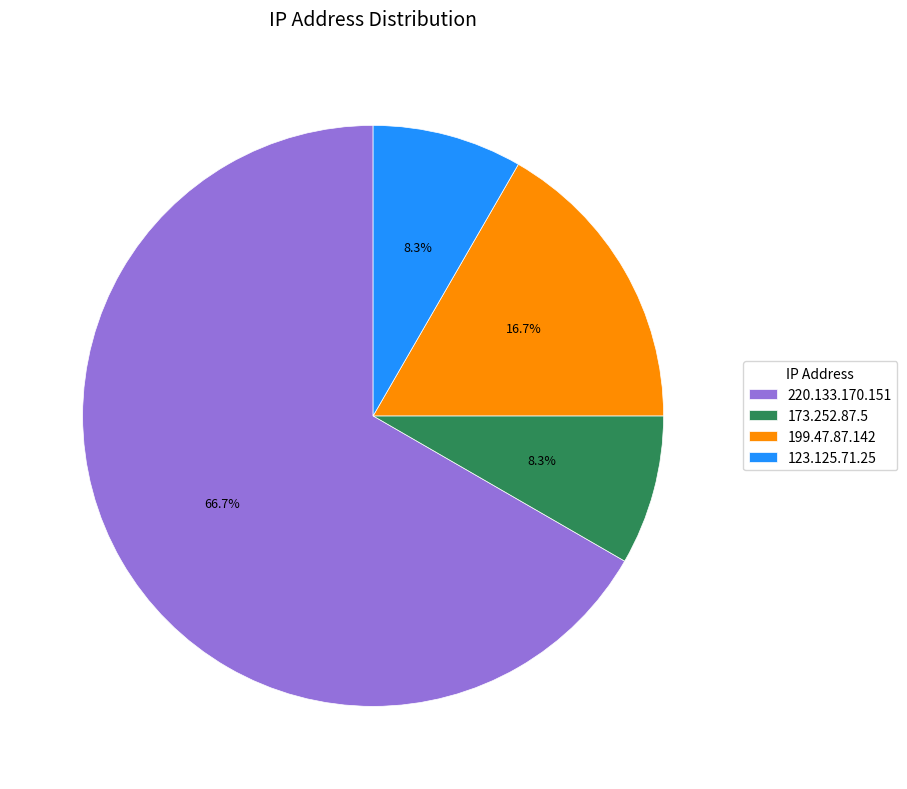

Do 199.47.87.142 and 220.133.170.151 together represent more than half of the pie?

Yes